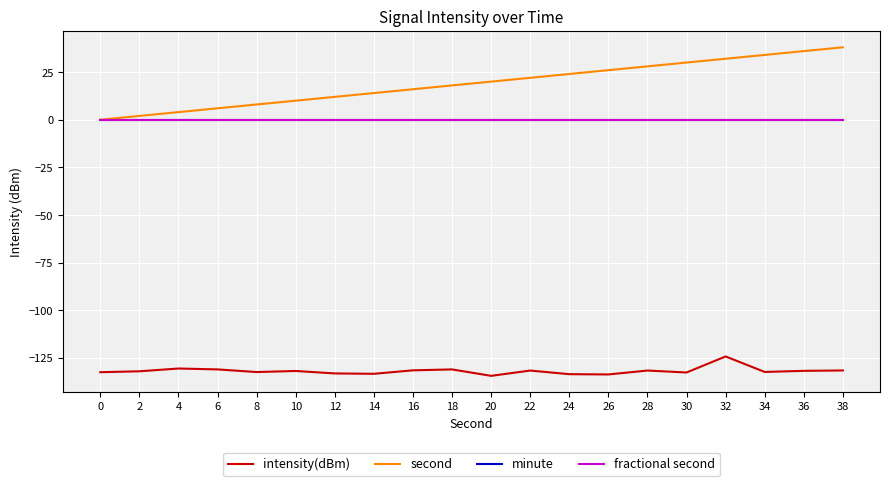

What is the difference between the highest and lowest values at 2?

134.0